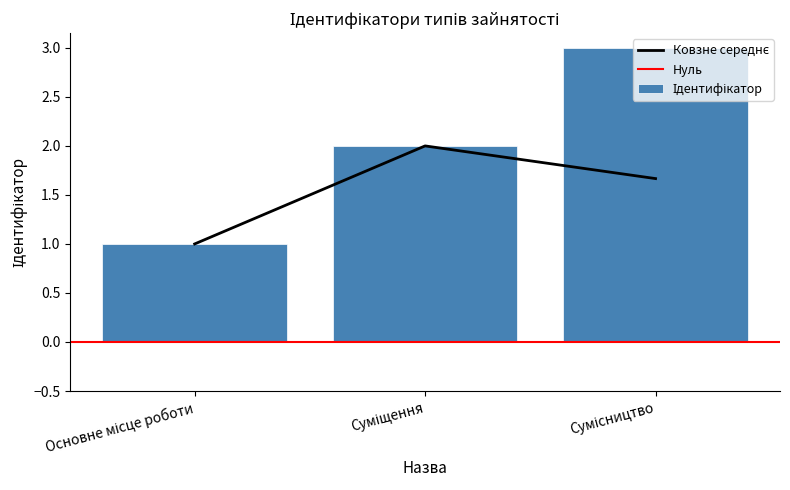

Between Суміщення and Основне місце роботи, which is larger?

Суміщення